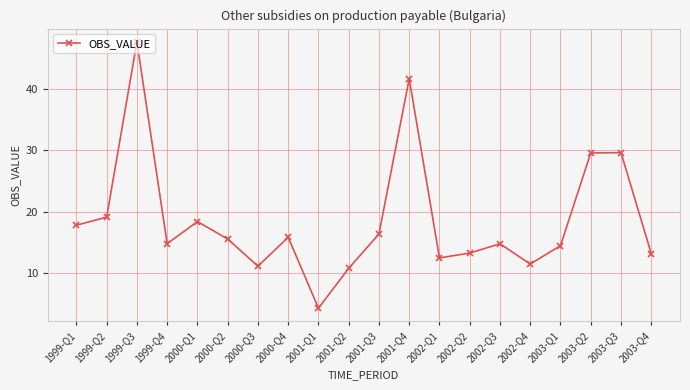

What is the label of the 19th point from the right?

1999-Q2